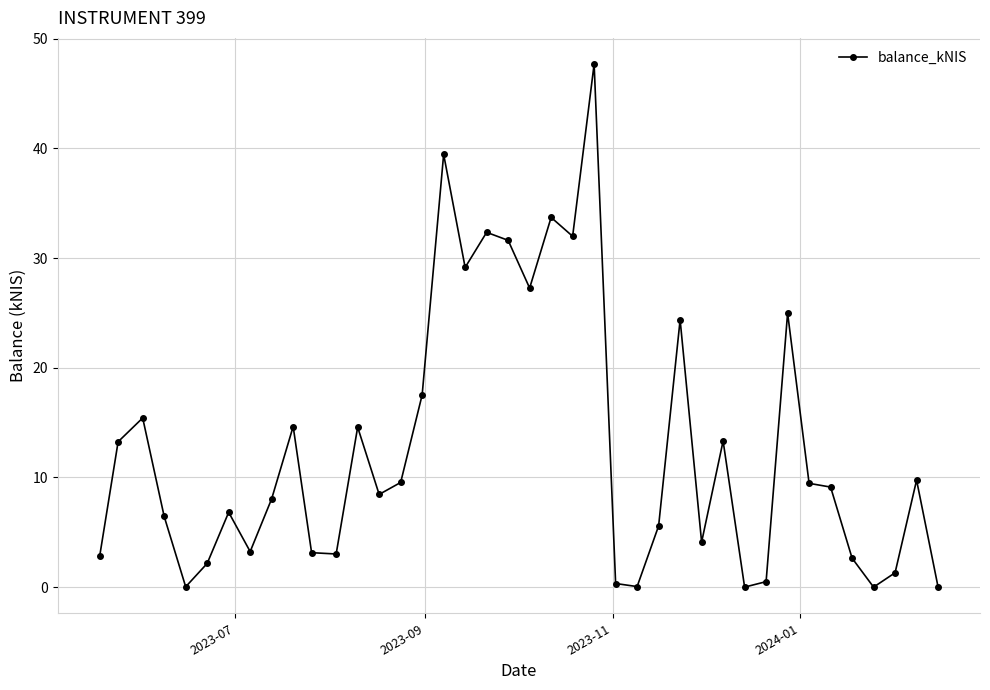

Does the chart display data point markers on the line(s)?

Yes